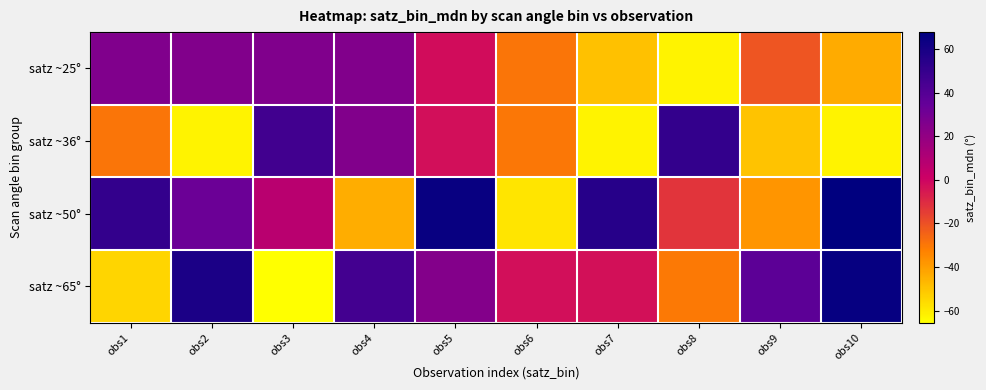

What is the difference between the highest and lowest values at obs1?

104.8